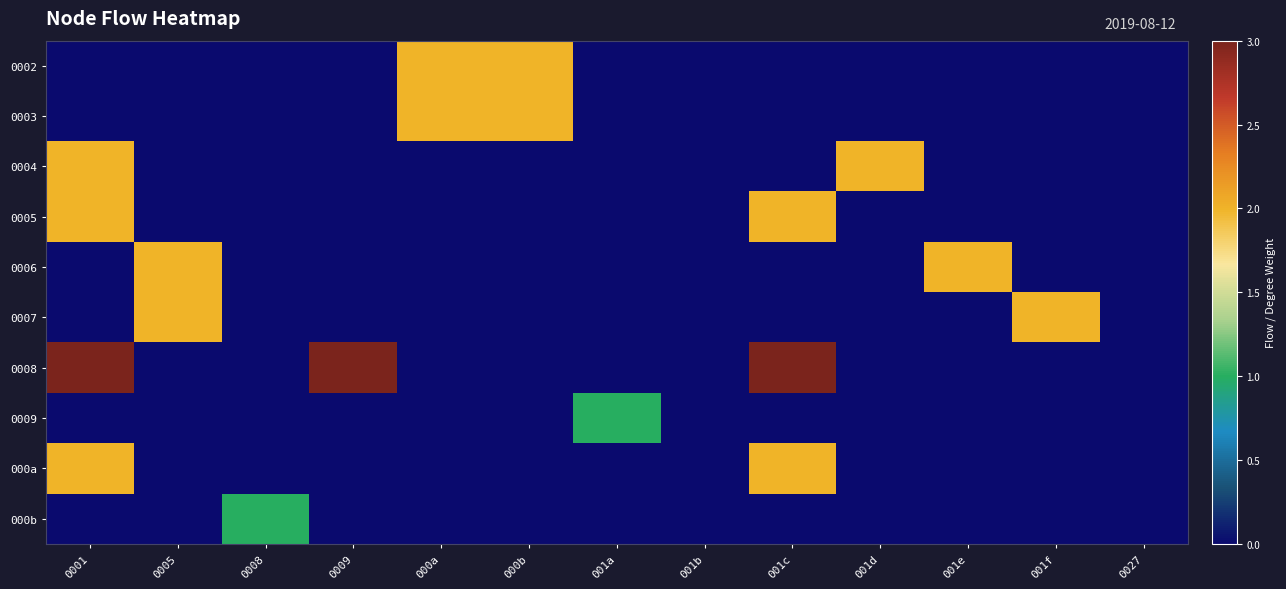

What is the total value across all series at 0008?

1